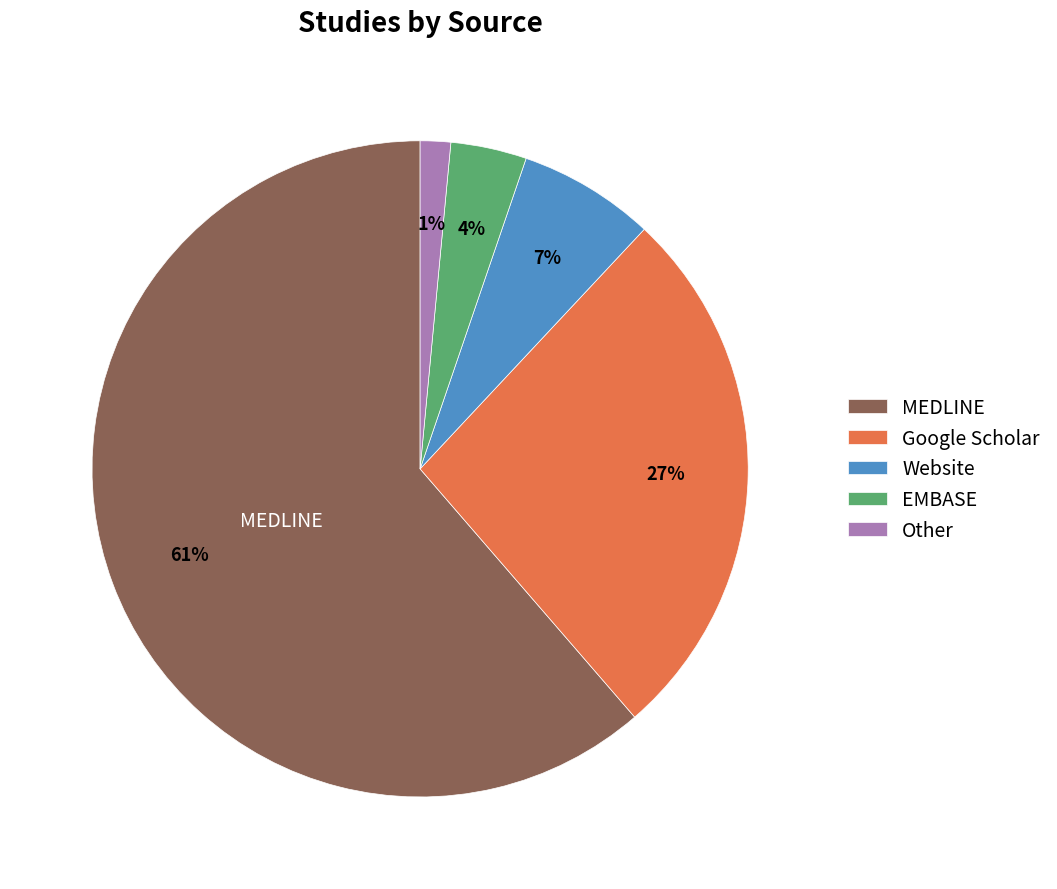

To the nearest percent, what portion does Website represent?

7%